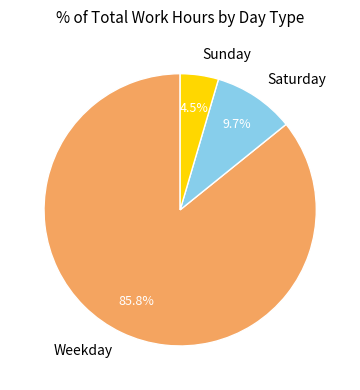

What percentage do Sunday and Weekday together represent?

90.3%